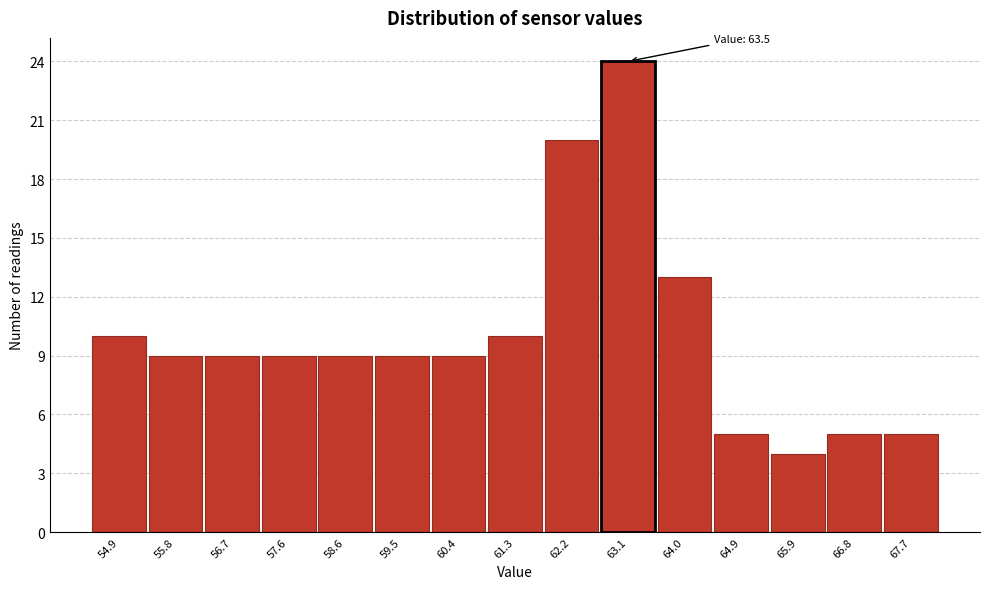

Reading left to right, list all the values displayed in this chart.

10	9	9	9	9	9	9	10	20	24	13	5	4	5	5